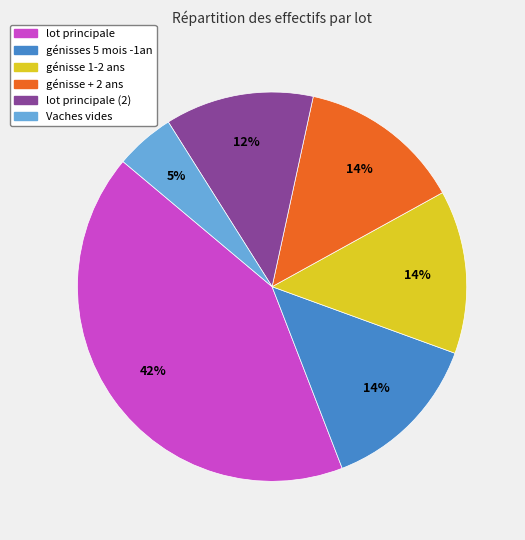

Is there any slice that represents more than half of the pie?

No